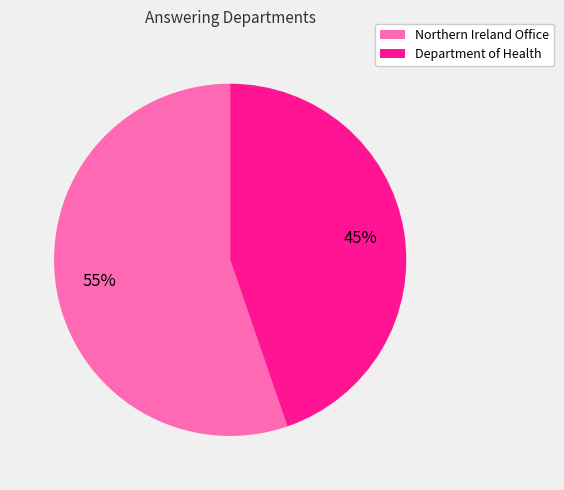

How many slices are in this pie chart?

2